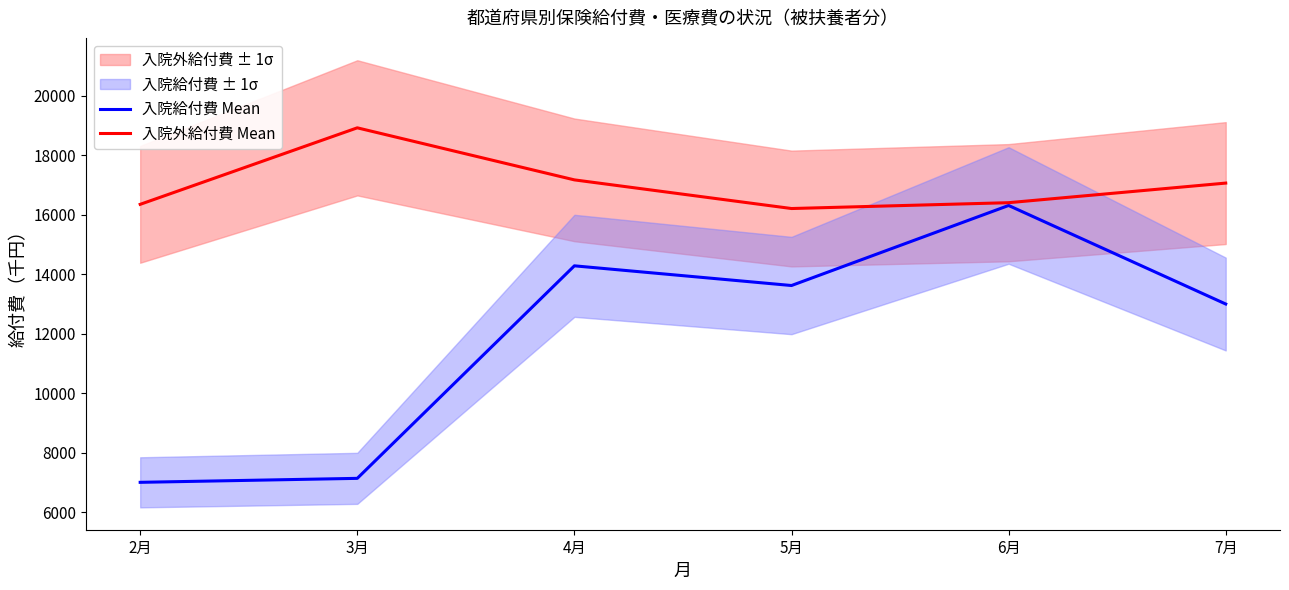

What is the difference between the 入院外給付費 Mean values at 4月 and 3月?

1749.4